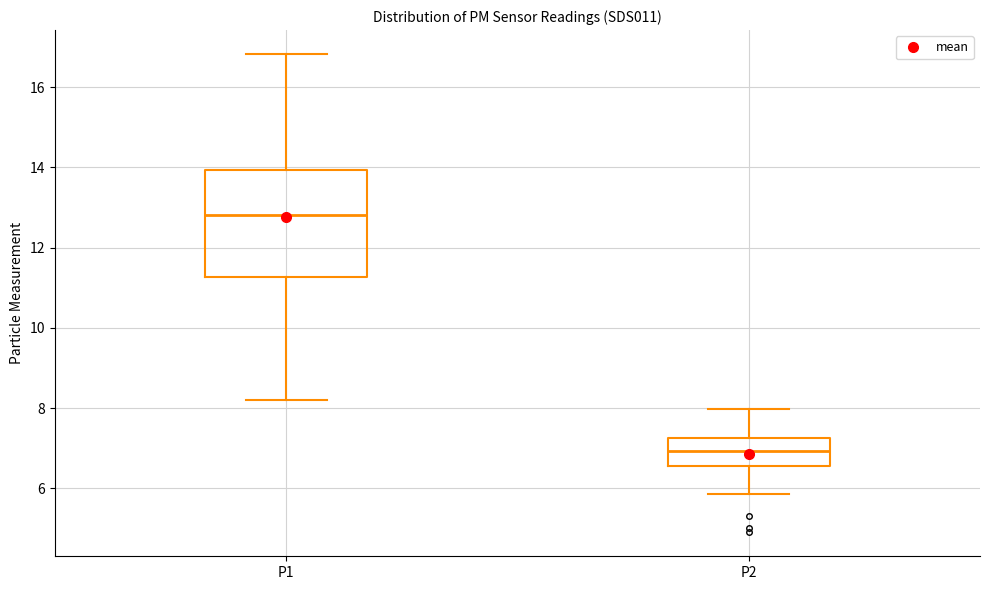

Which box has the highest median line?

P1